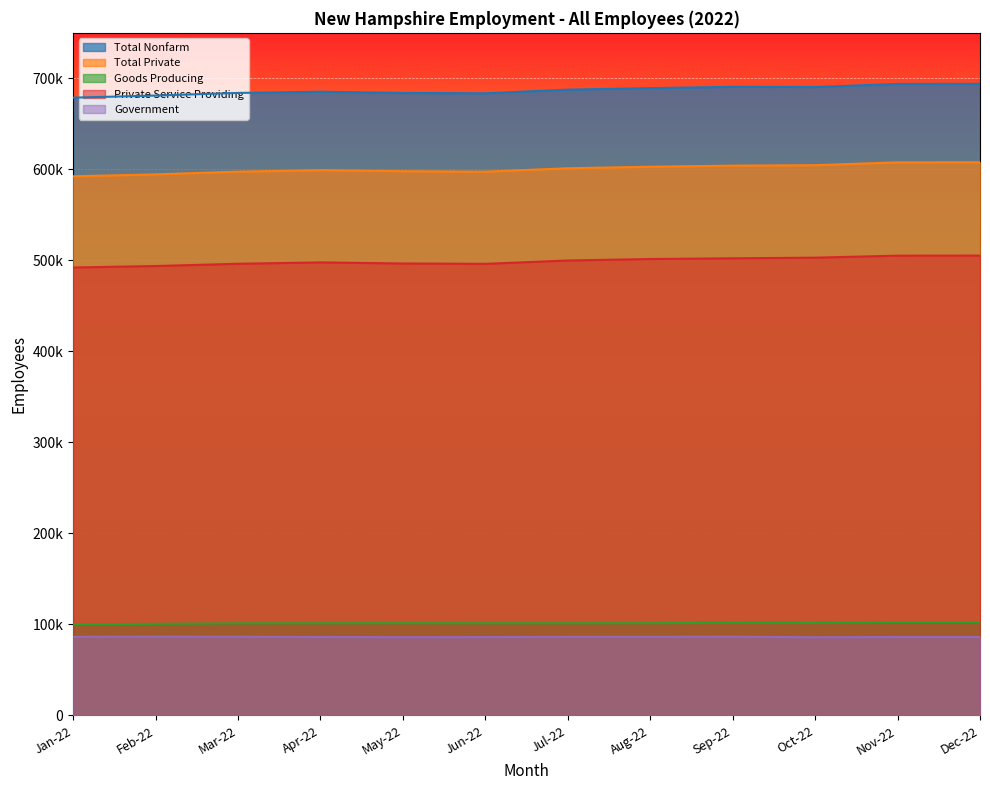

Reading left to right, extract all data points from this chart.

Total Nonfarm: 678800	681100	684000	685300	684000	683600	687600	689300	690700	690500	693900	694000
Total Private: 592400	594500	597500	599100	598000	597500	601200	602900	604100	604600	607700	607800
Goods Producing: 100200	100700	101200	101300	101400	101300	101300	101400	101800	101600	102500	102500
Private Service Providing: 492200	493800	496300	497800	496600	496200	499900	501500	502300	503000	505200	505300
Government: 86400	86600	86500	86200	86000	86100	86400	86400	86600	85900	86200	86200